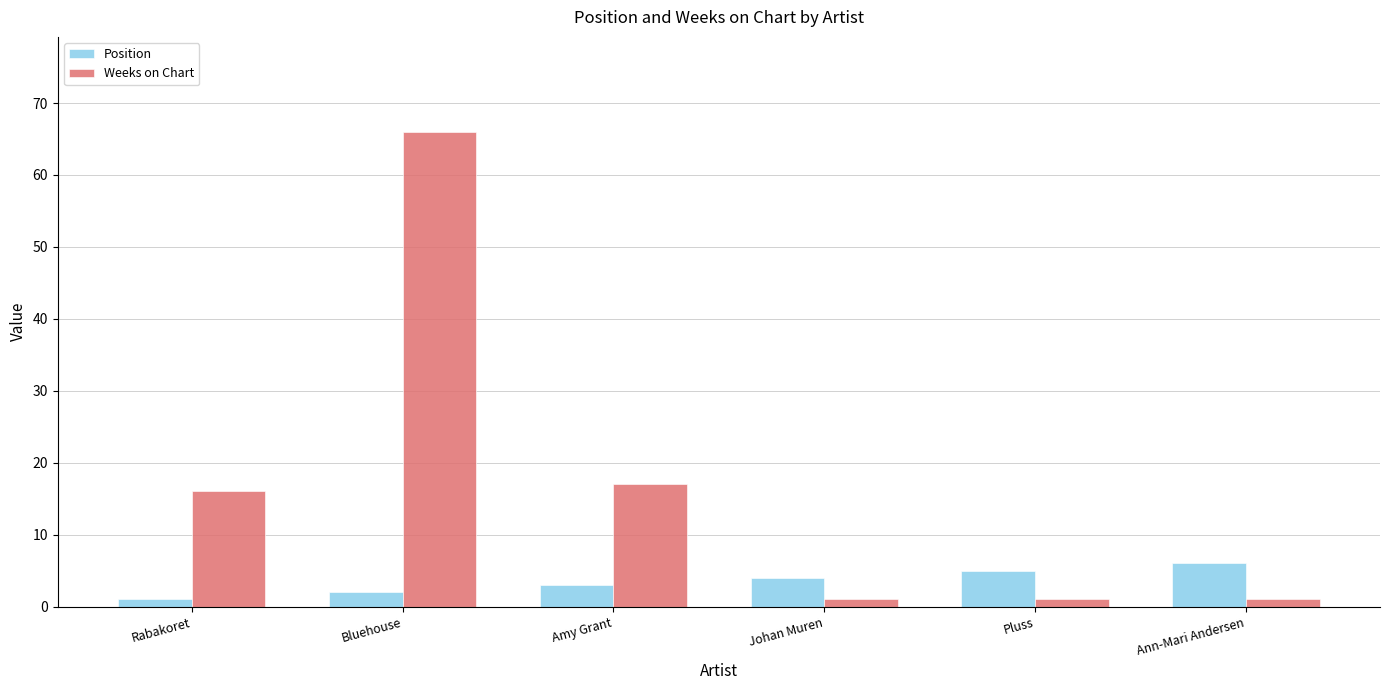

What is the greatest value displayed?

66